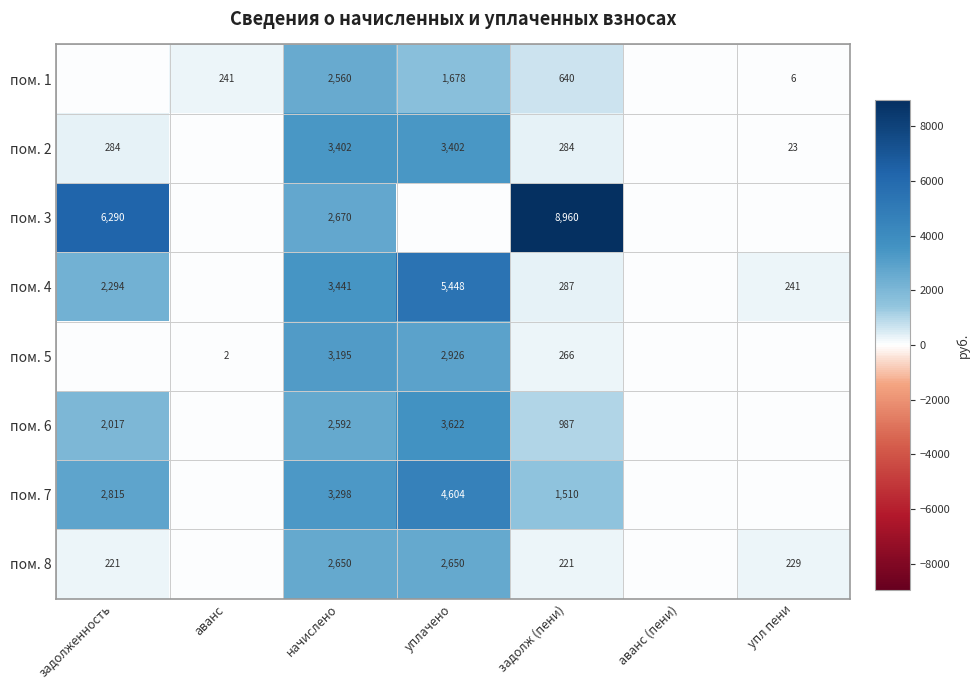

What is the difference between the highest and lowest values at упл пени?

241.1